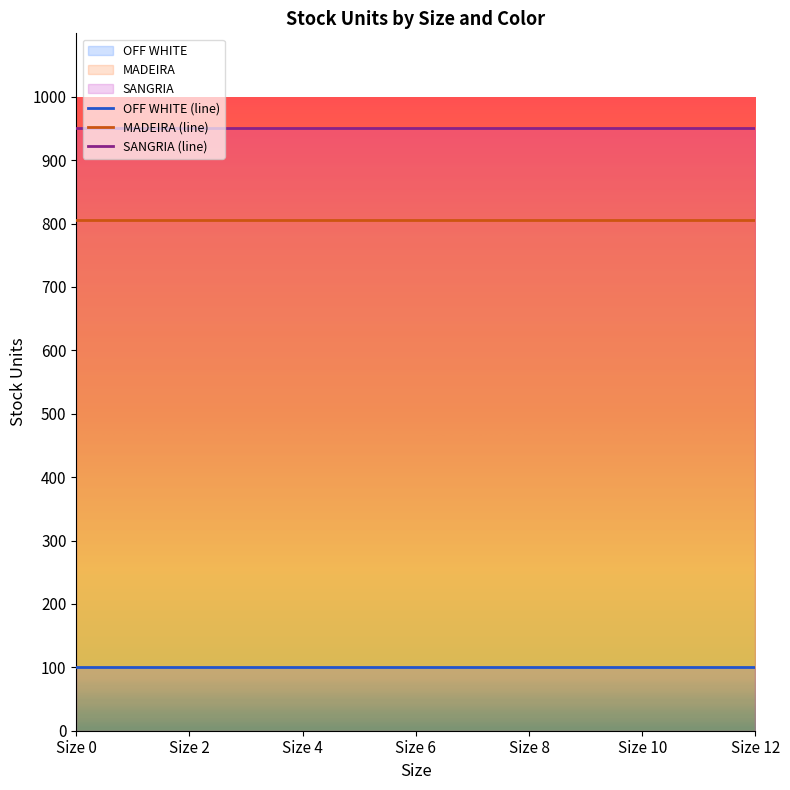

At how many categories does at least one series exceed 307?

7